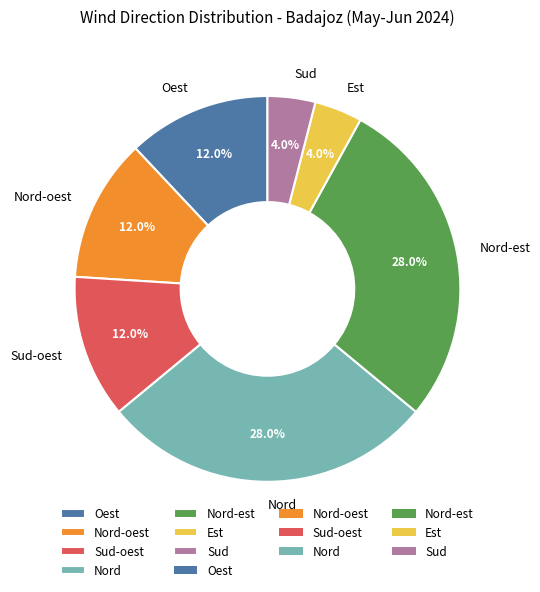

To the nearest percent, what is the difference between the Sud-oest and Nord slice percentages?

16%